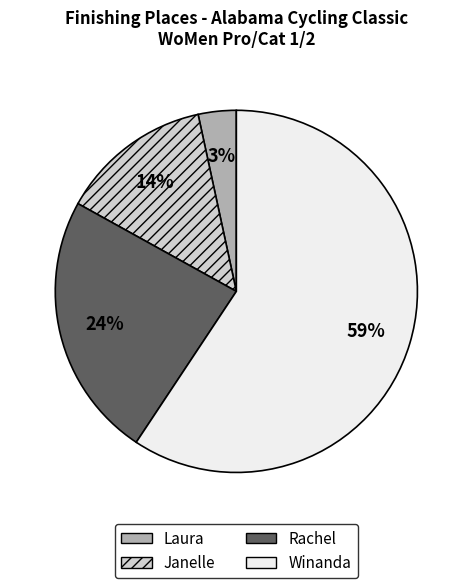

Is the sum of Rachel and Winanda greater than half?

Yes